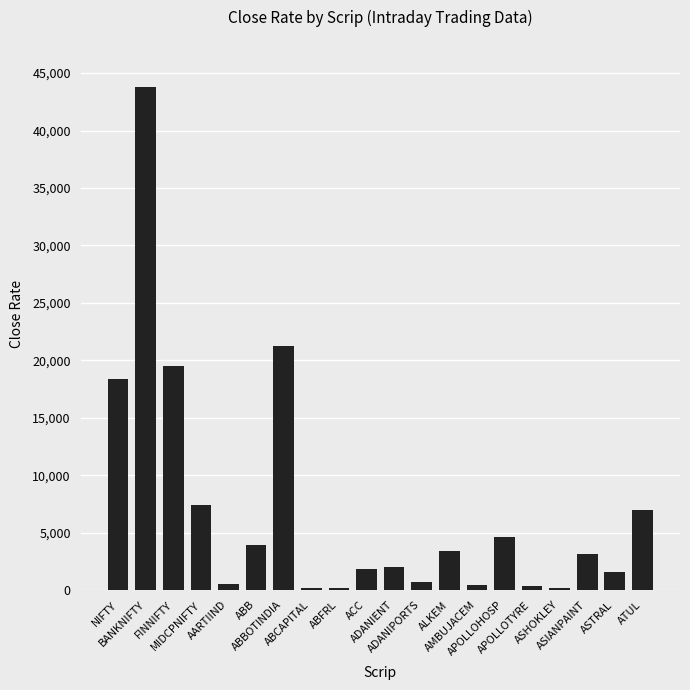

What is the greatest value displayed?

43757.2